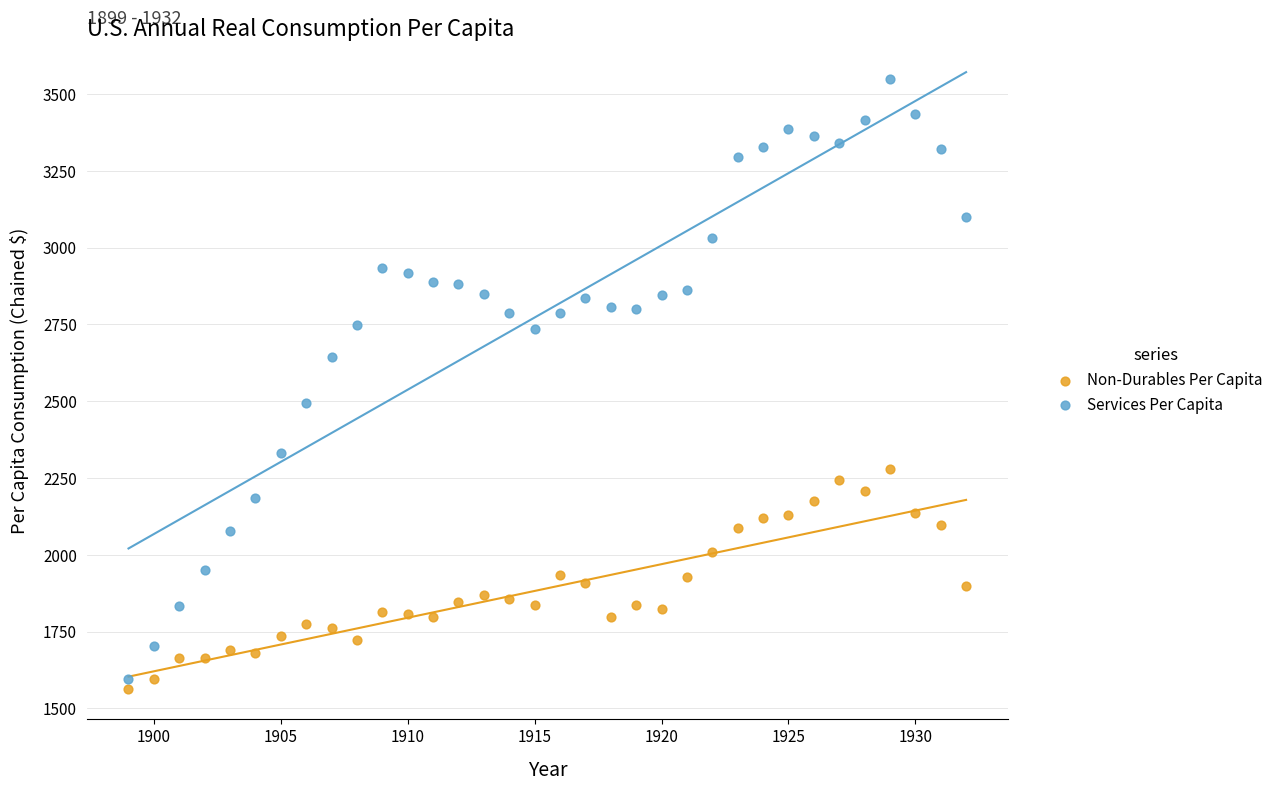

Which series has the largest Y range (max minus min)?

Services Per Capita